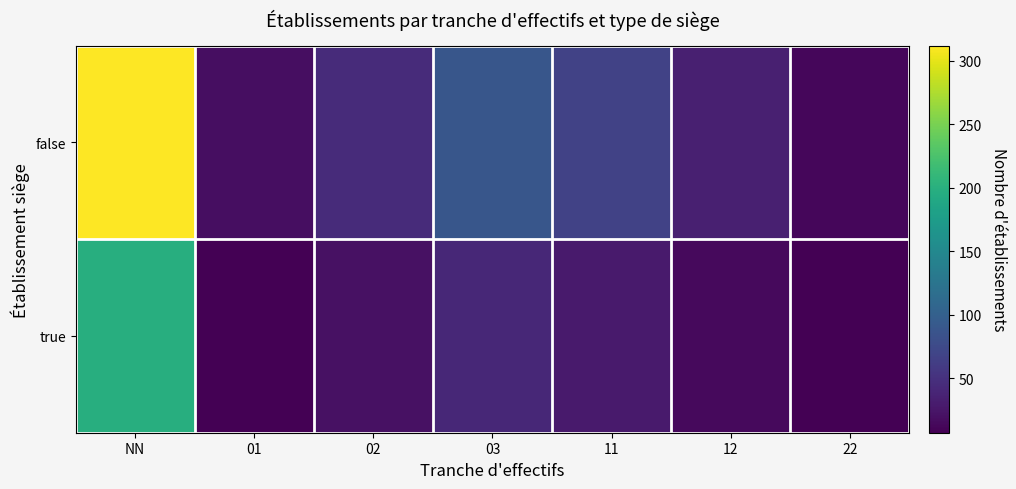

What is the spread (max minus min) of values at 01?

10